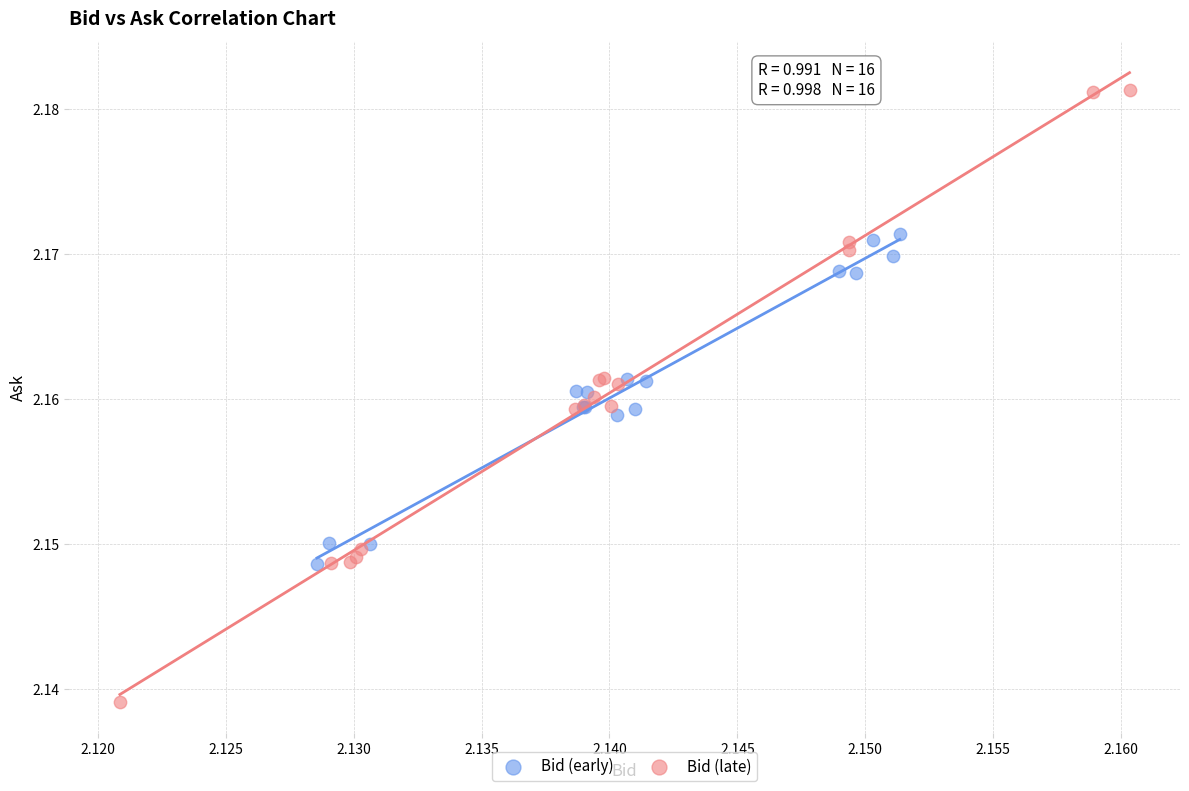

Which series reaches the maximum Y coordinate?

Bid (late)